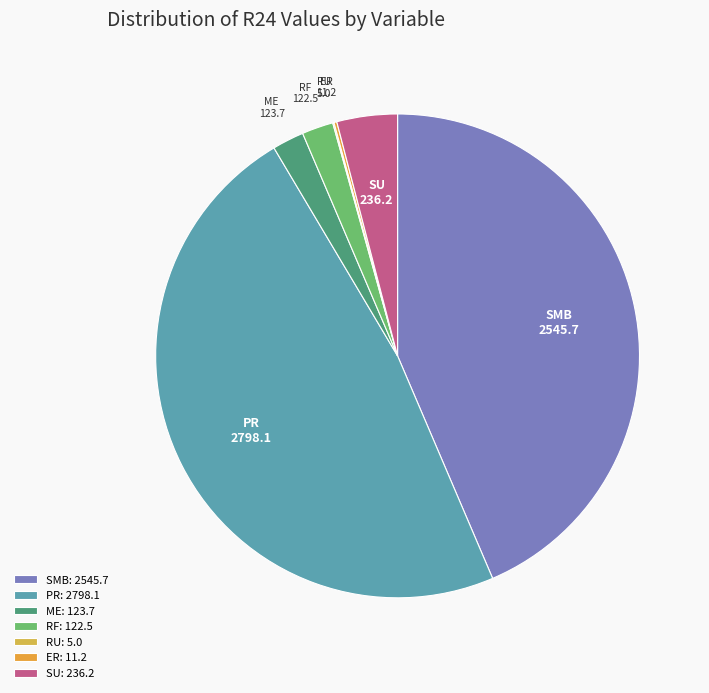

Is it true that ME is 2% of the pie?

True